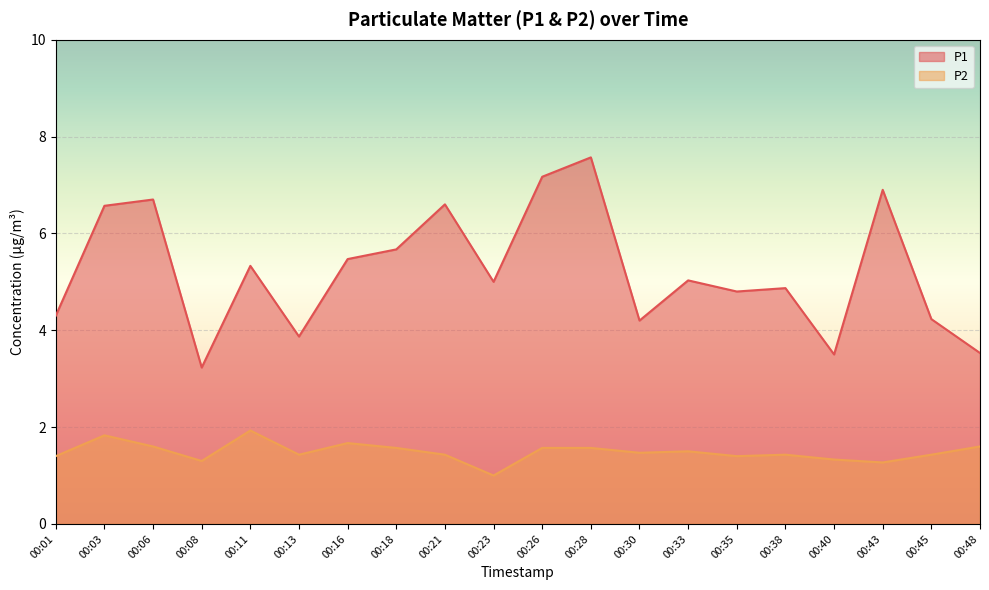

True or false: P1 has more than 2 interior local peaks.

True